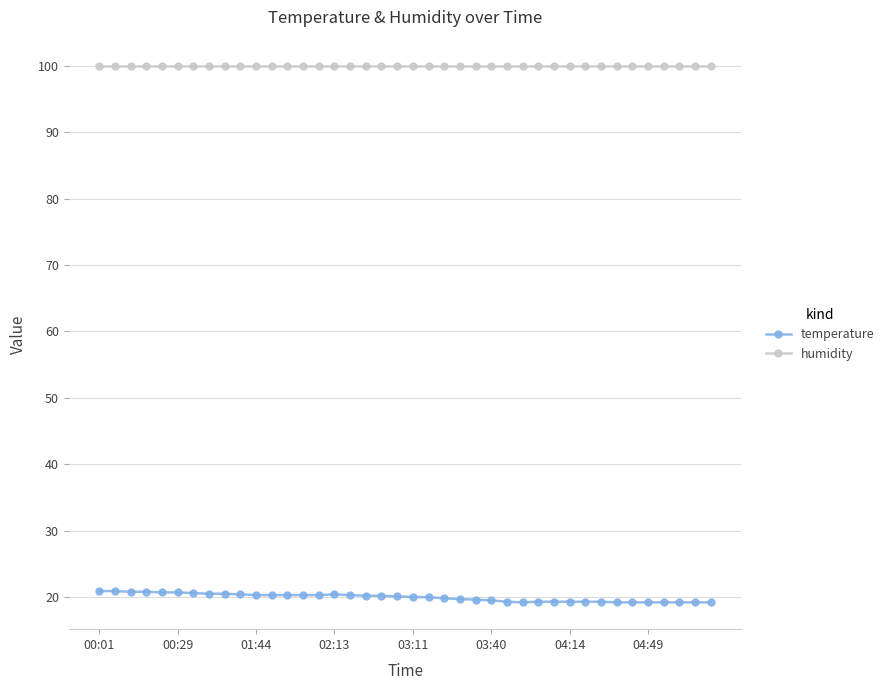

Which series has the widest spread of values?

temperature